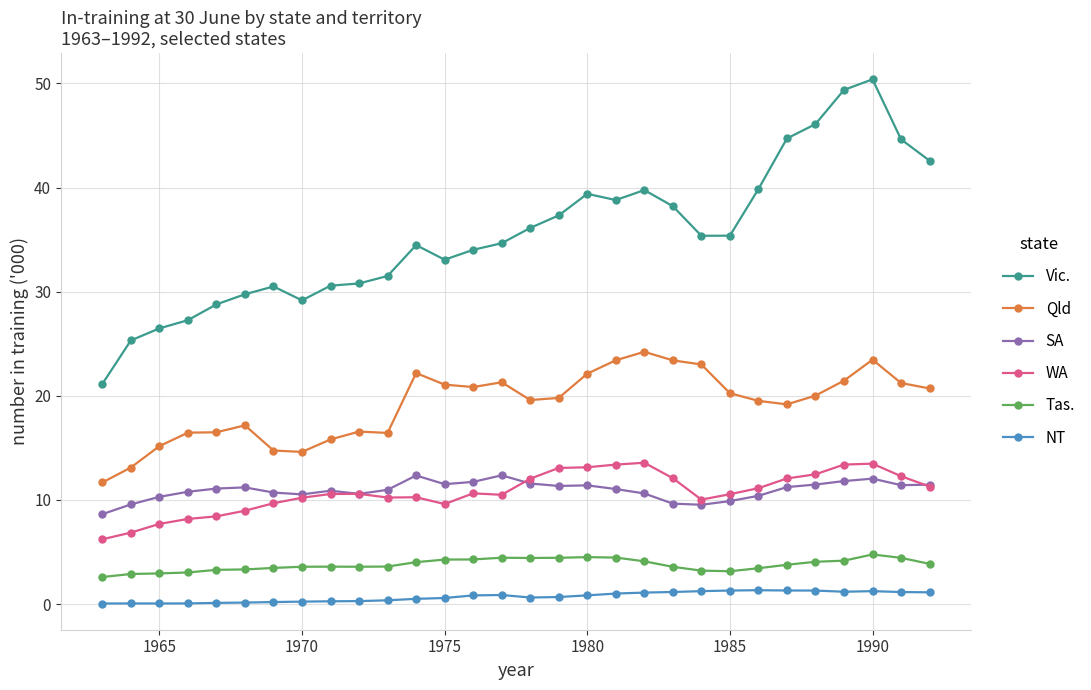

Which series has the widest spread of values?

Vic.